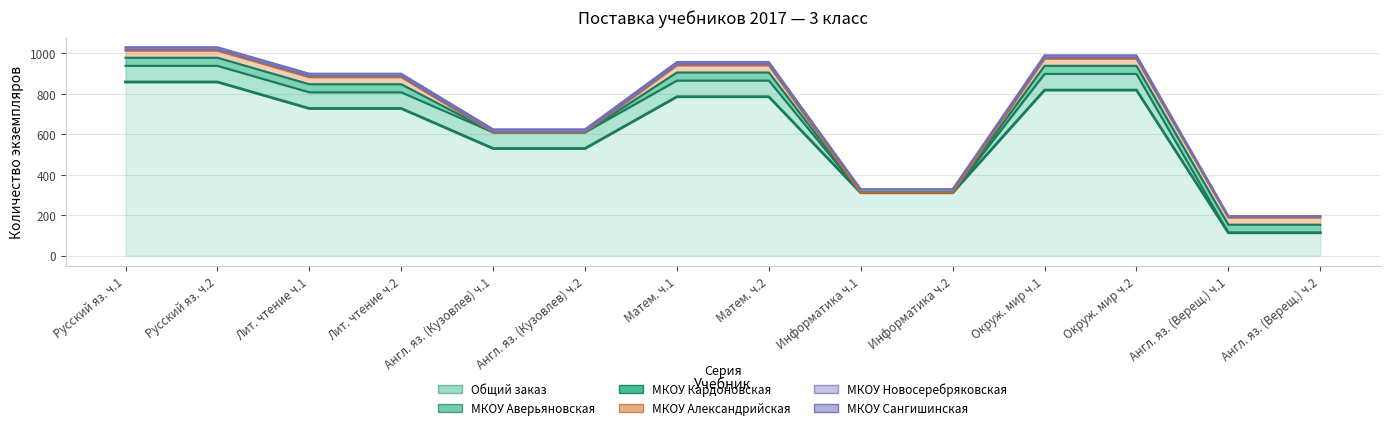

How many intersections are there between МКОУ Сангишинская and МКОУ Александрийская?

2